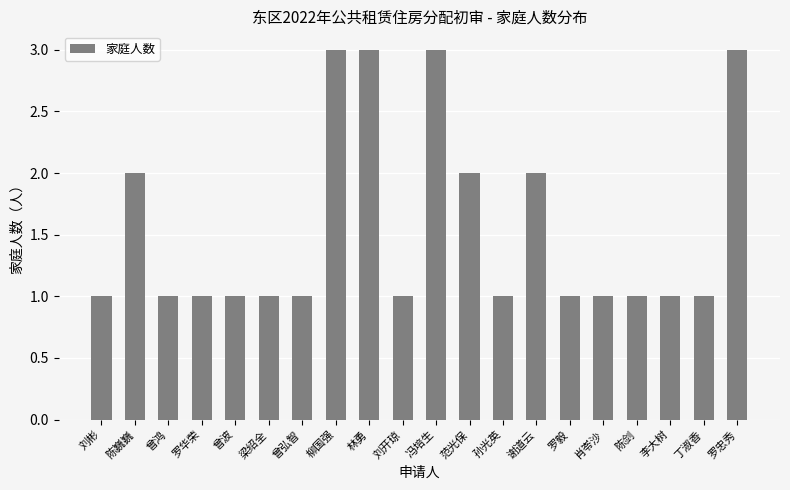

What is the sum of the values at 林勇 and 曾波?

4